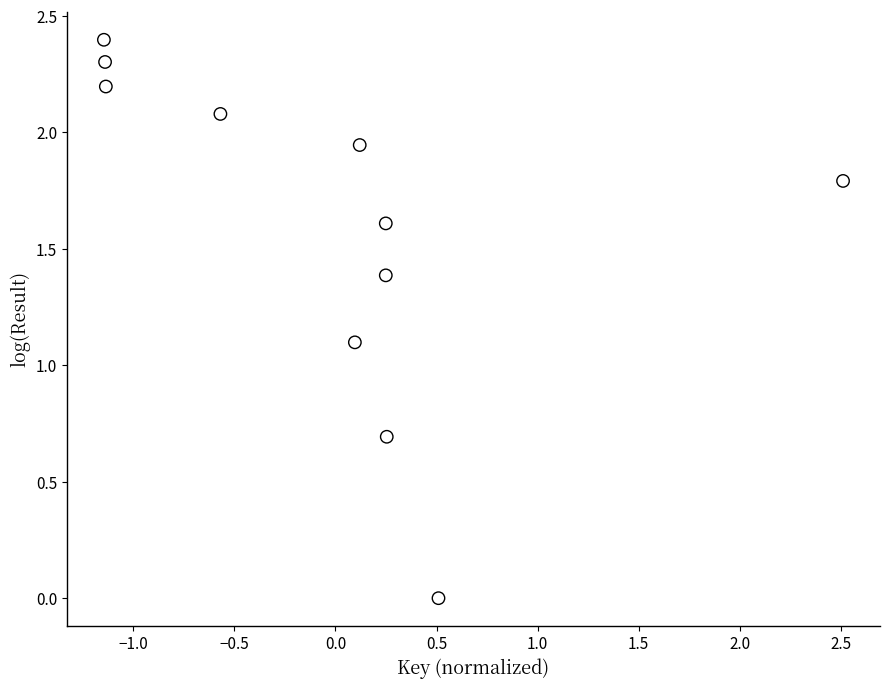

What Y value in the scatter plot is closest to 1?

1.1